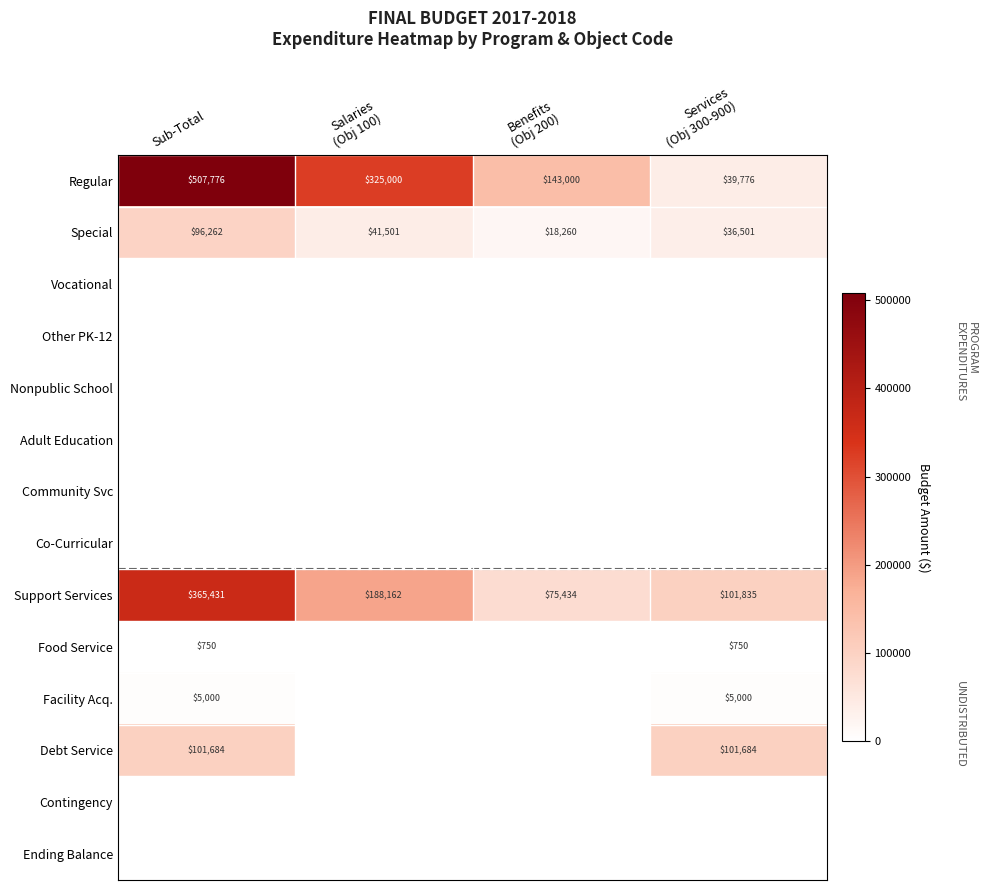

At which category is the sum across all series the highest?

Sub-Total